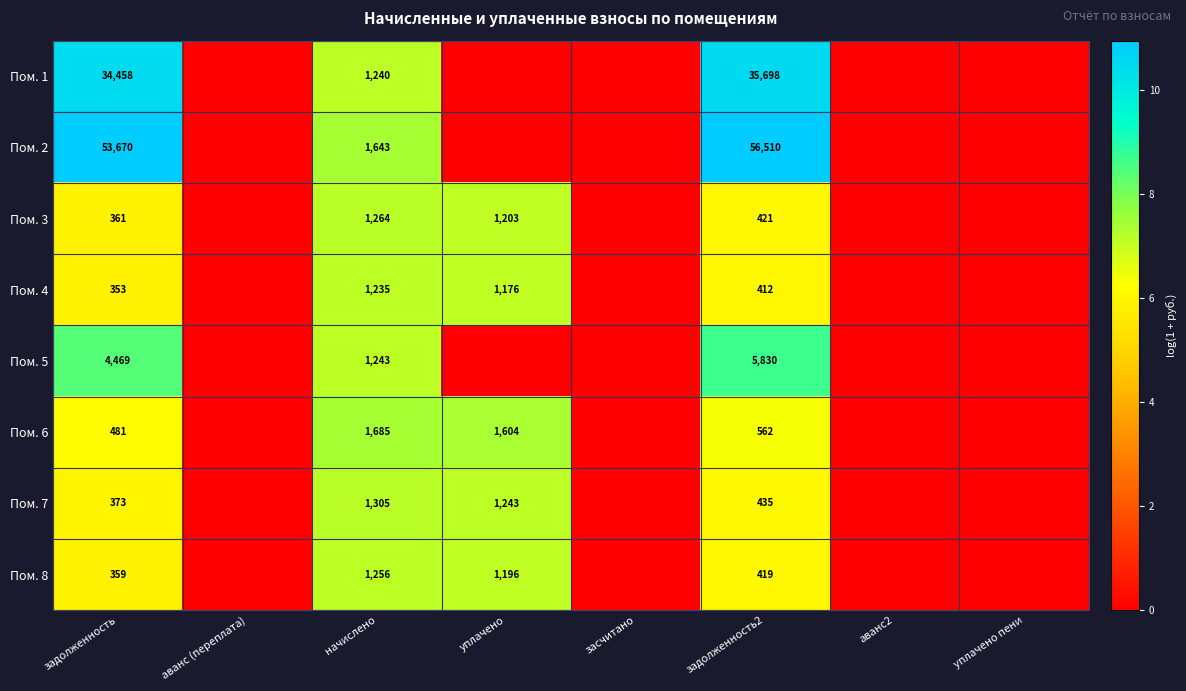

Rank the series at задолженность from lowest to highest value.

Пом. 4, Пом. 8, Пом. 3, Пом. 7, Пом. 6, Пом. 5, Пом. 1, Пом. 2